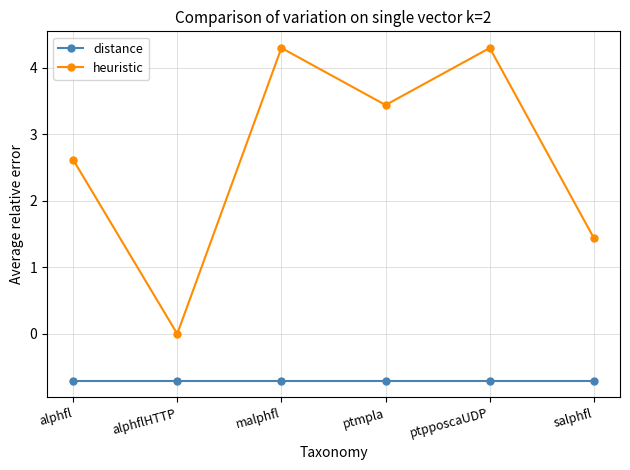

The heuristic series shows 1.5 at alphfl. True or false?

False